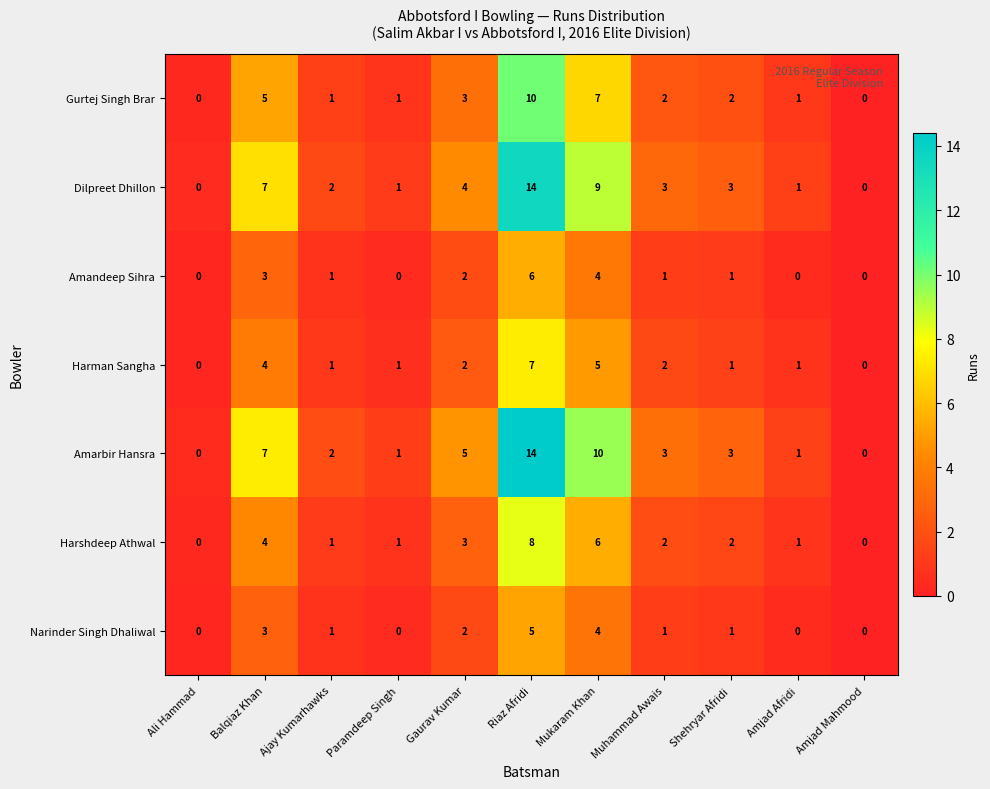

Where is Amandeep Sihra nearest to the value 3?

Balqiaz Khan